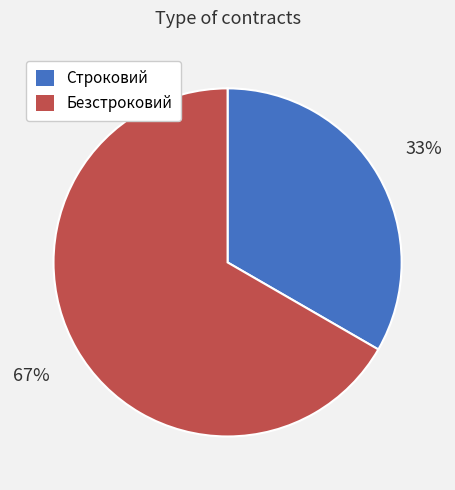

Which slice is the largest?

Безстроковий